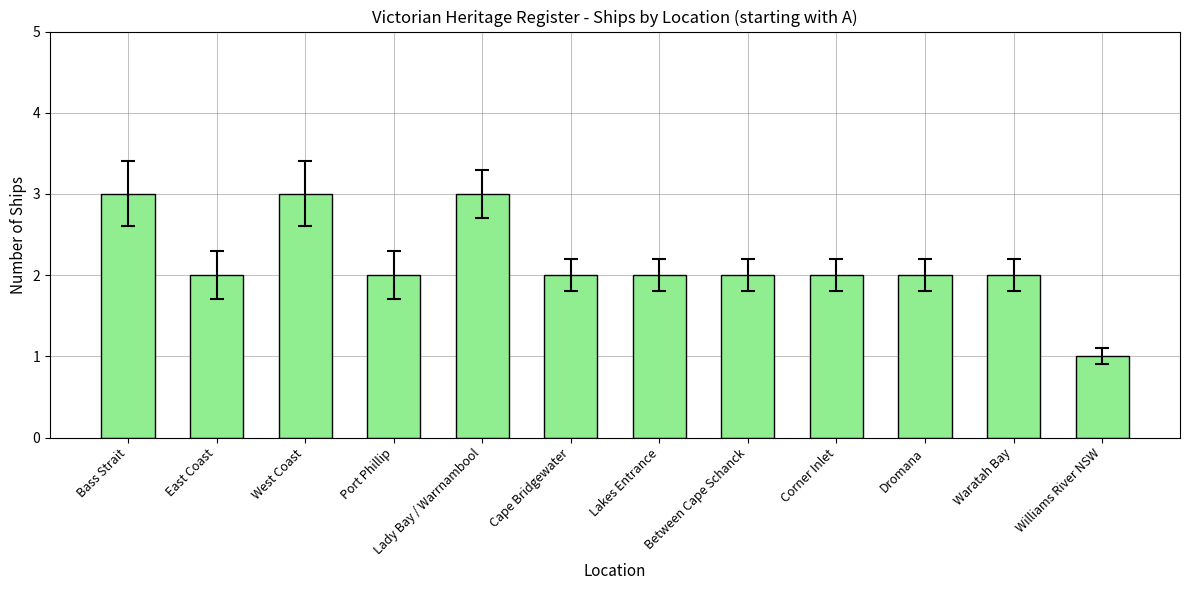

The value at Between Cape Schanck is 3. True or false?

False